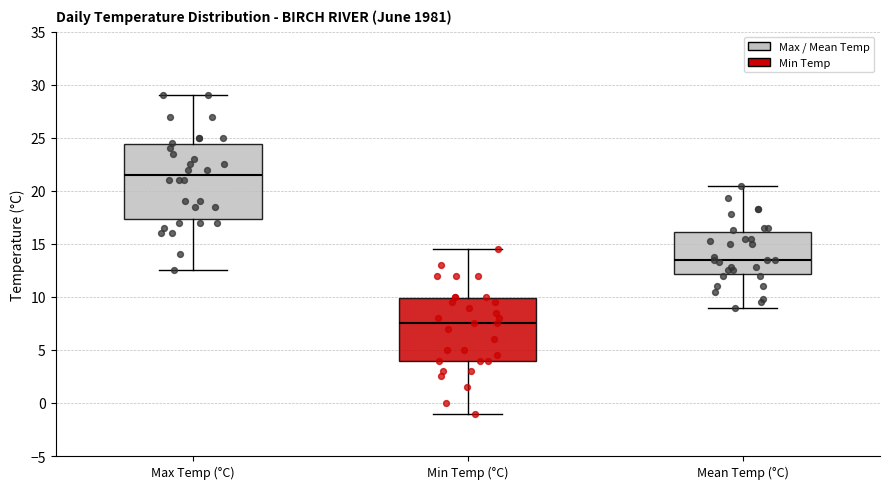

Reading left to right, read every box against the y-axis: the position of its median line, the range the box covers, and the ends of its whiskers. The values are not printed on the chart, so give them approximately, as read against the axis.

Max Temp (°C): median 21.5, box 17.5 to 24.5, whiskers 12.5 to 29.0
Min Temp (°C): median 7.5, box 4.0 to 10.0, whiskers -1.0 to 14.5
Mean Temp (°C): median 13.5, box 12.0 to 16.0, whiskers 9.0 to 20.5